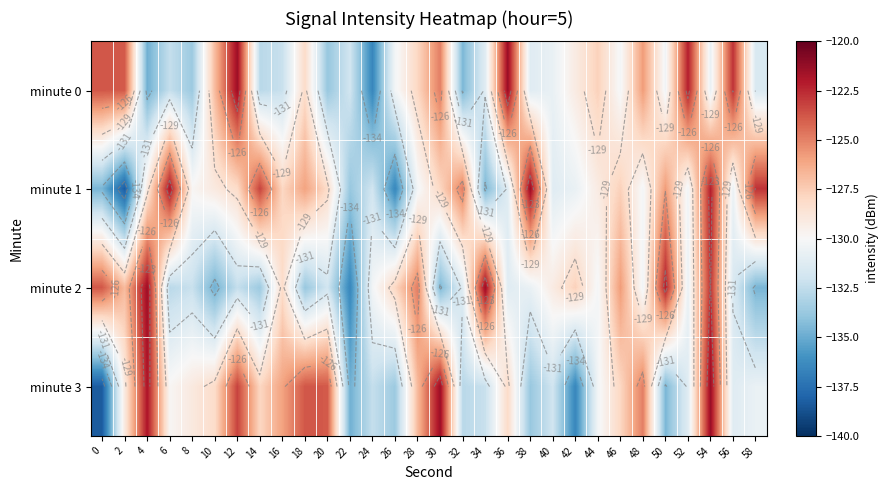

What is the sum of the minute 1 values at 0 and 30?

-262.5